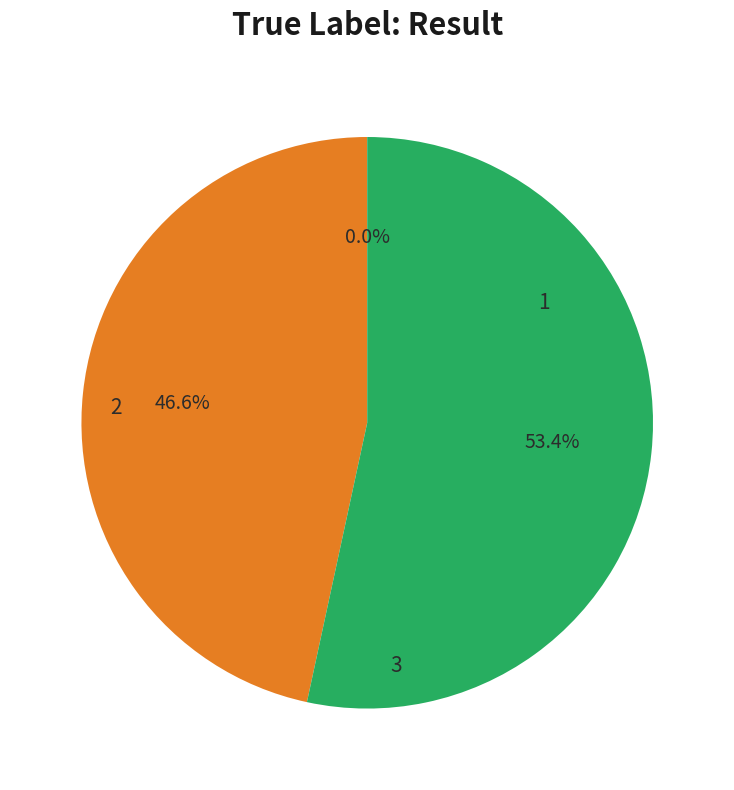

Is there a majority slice in this chart?

Yes